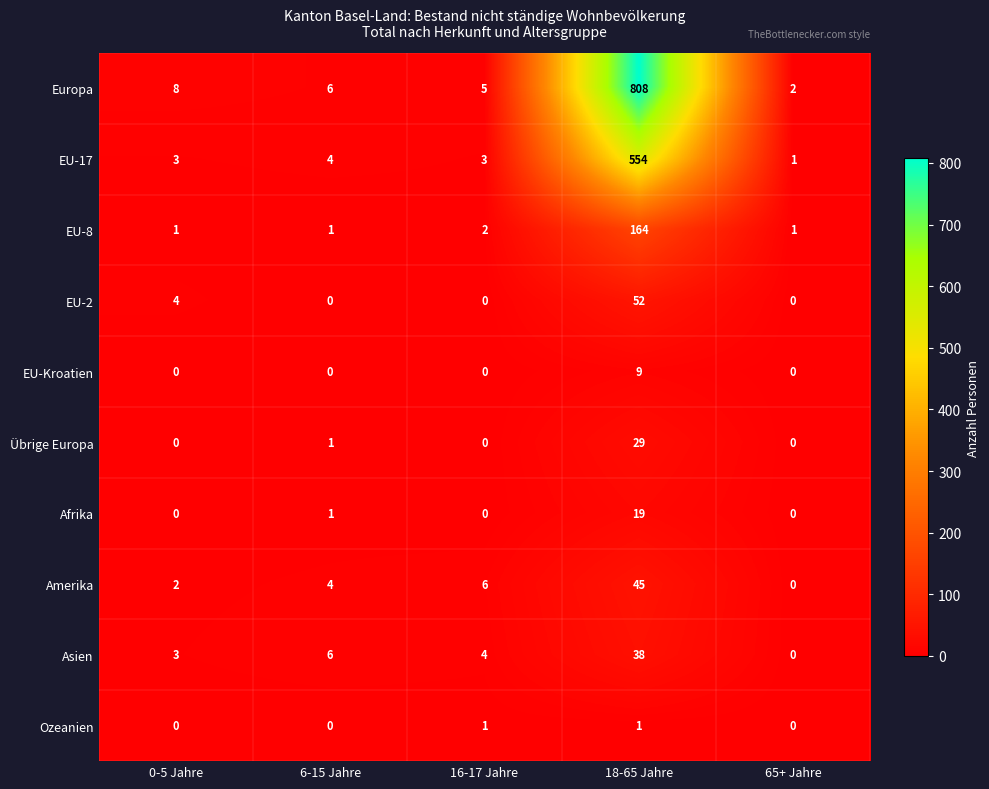

The Ozeanien series shows 1 at 18-65 Jahre. True or false?

True